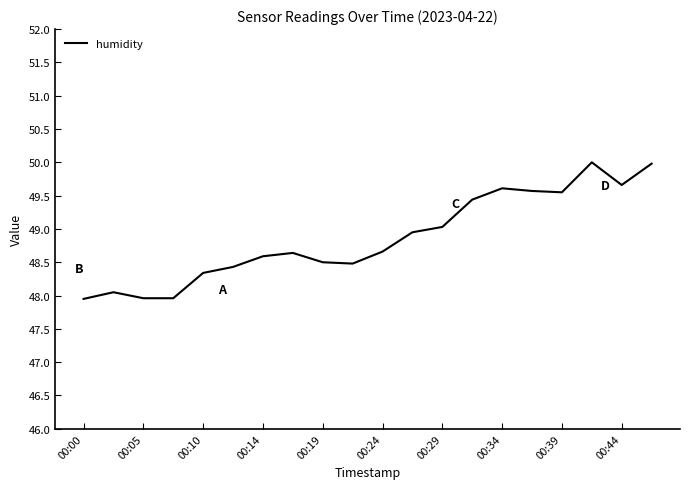

What is the smallest value displayed?

48.0